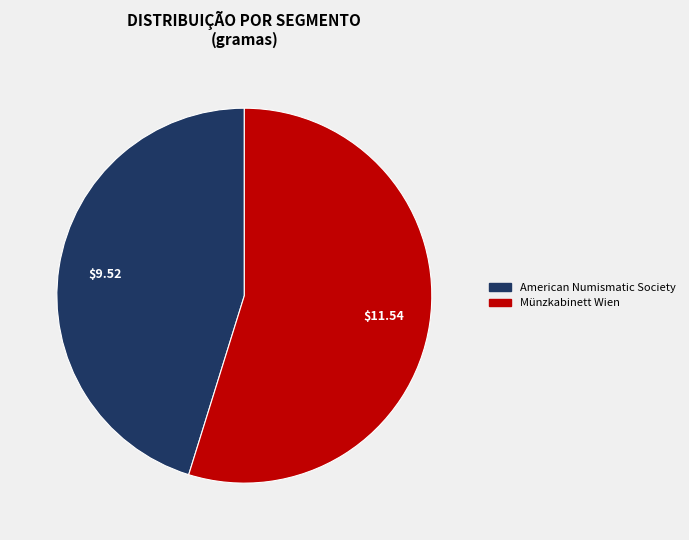

Which category has the biggest portion of the pie?

Münzkabinett Wien